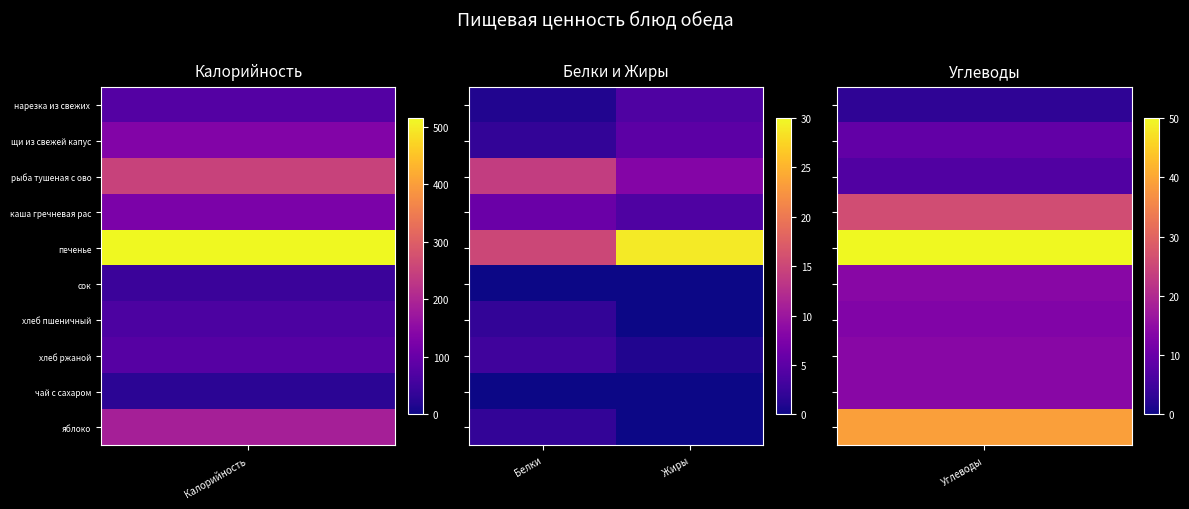

What is the maximum value shown in the chart?

29